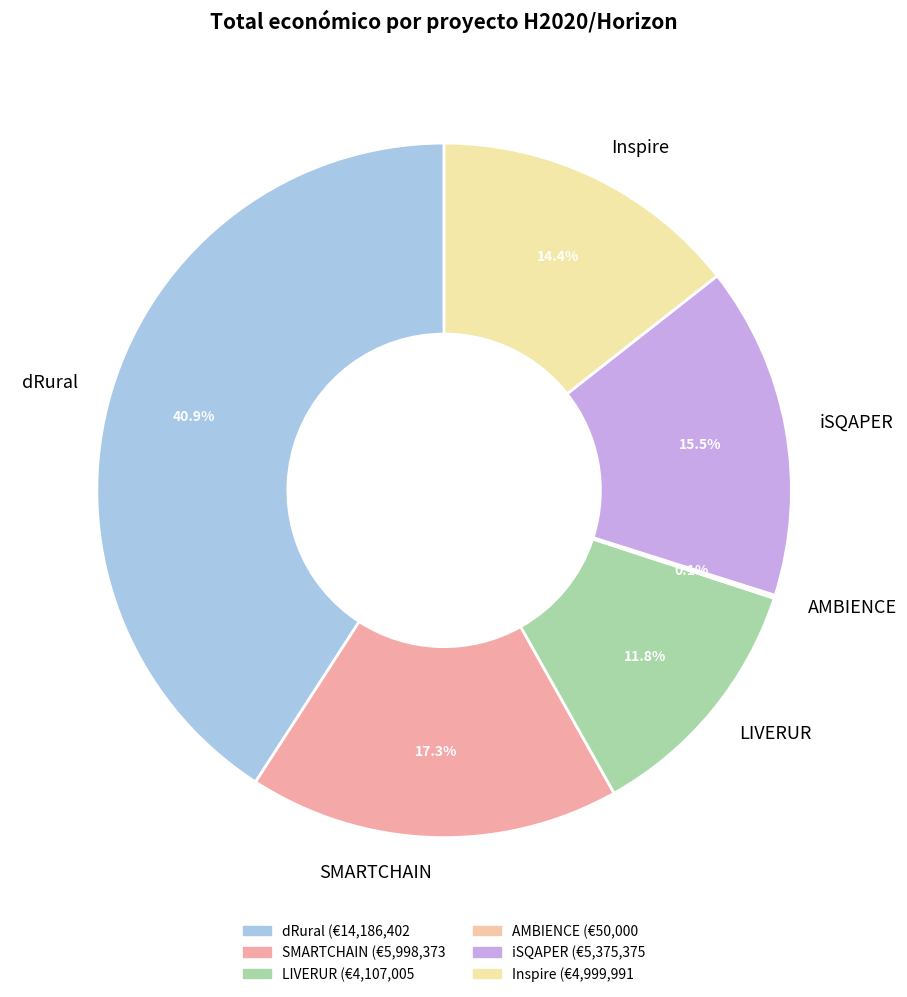

What is the largest slice in the pie chart?

dRural